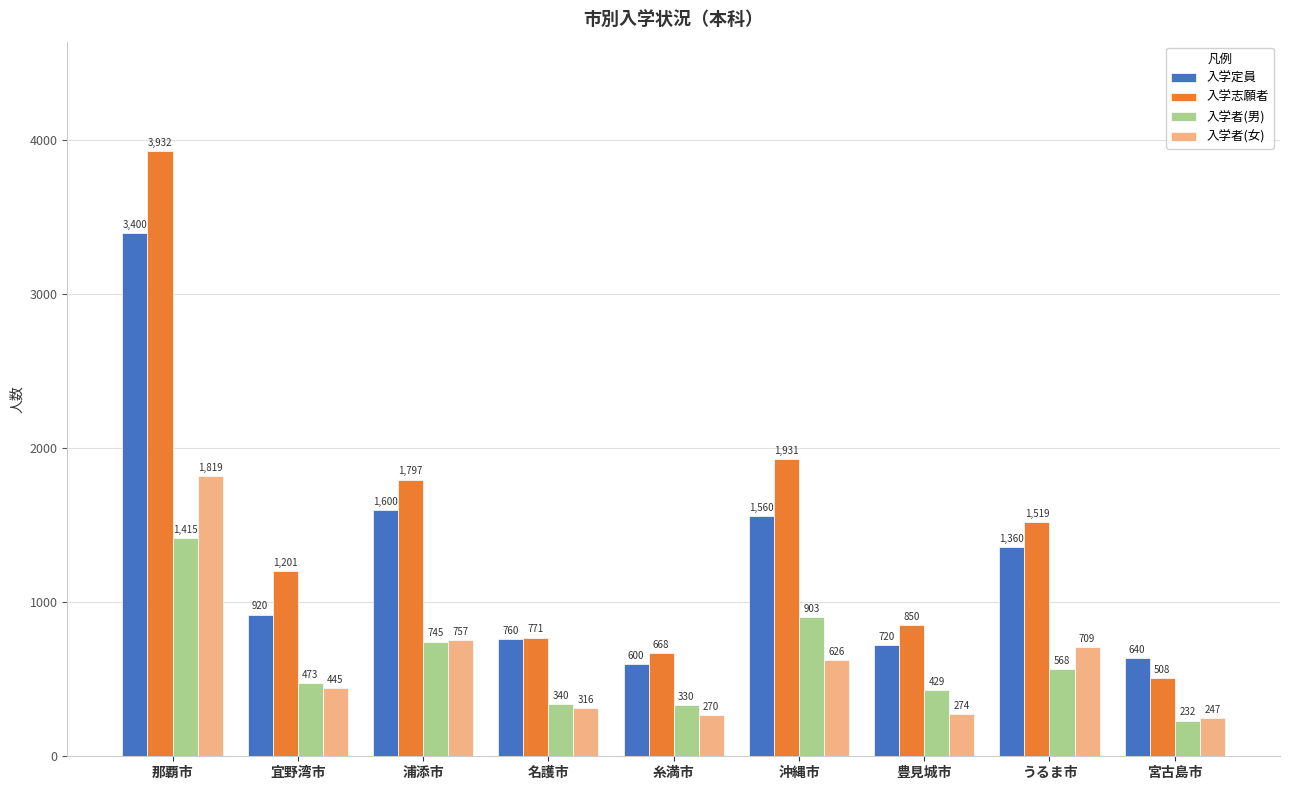

Does the chart contain stacked bars?

No